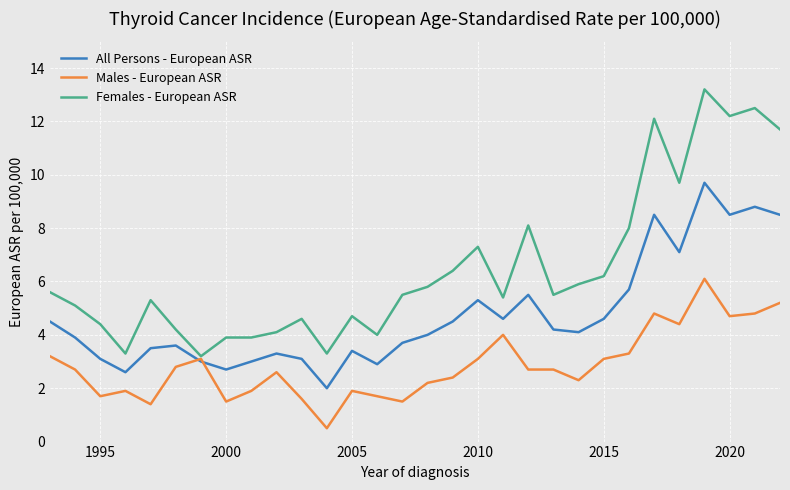

Reading right to left, transcribe all the data shown in this chart.

All Persons - European ASR: 8.5	8.8	8.5	9.7	7.1	8.5	5.7	4.6	4.1	4.2	5.5	4.6	5.3	4.5	4.0	3.7	2.9	3.4	2.0	3.1	3.3	3.0	2.7	3.0	3.6	3.5	2.6	3.1	3.9	4.5
Males - European ASR: 5.2	4.8	4.7	6.1	4.4	4.8	3.3	3.1	2.3	2.7	2.7	4.0	3.1	2.4	2.2	1.5	1.7	1.9	0.5	1.6	2.6	1.9	1.5	3.1	2.8	1.4	1.9	1.7	2.7	3.2
Females - European ASR: 11.7	12.5	12.2	13.2	9.7	12.1	8.0	6.2	5.9	5.5	8.1	5.4	7.3	6.4	5.8	5.5	4.0	4.7	3.3	4.6	4.1	3.9	3.9	3.2	4.2	5.3	3.3	4.4	5.1	5.6